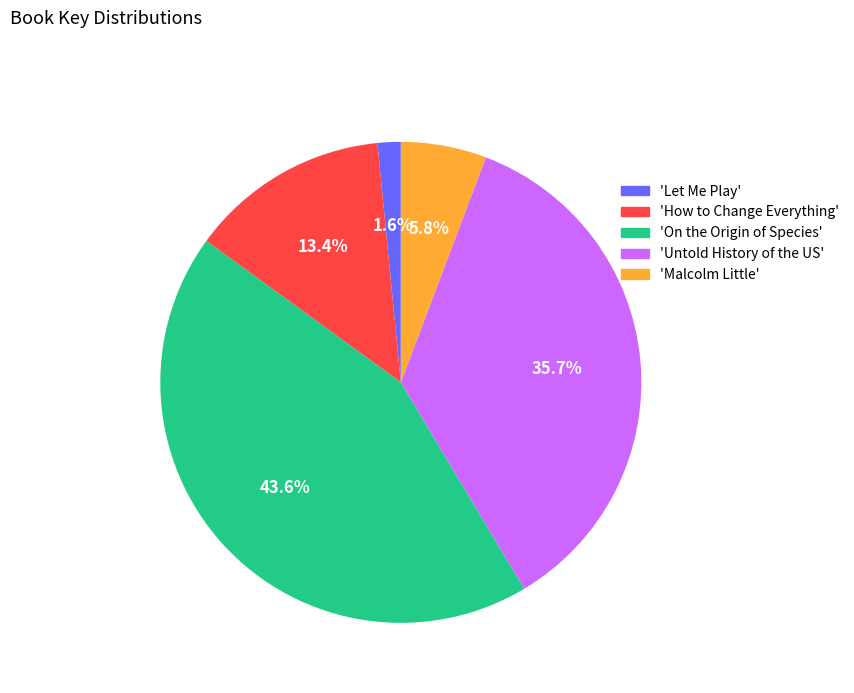

What percentage is NOT represented by 'On the Origin of Species'?

56.4%